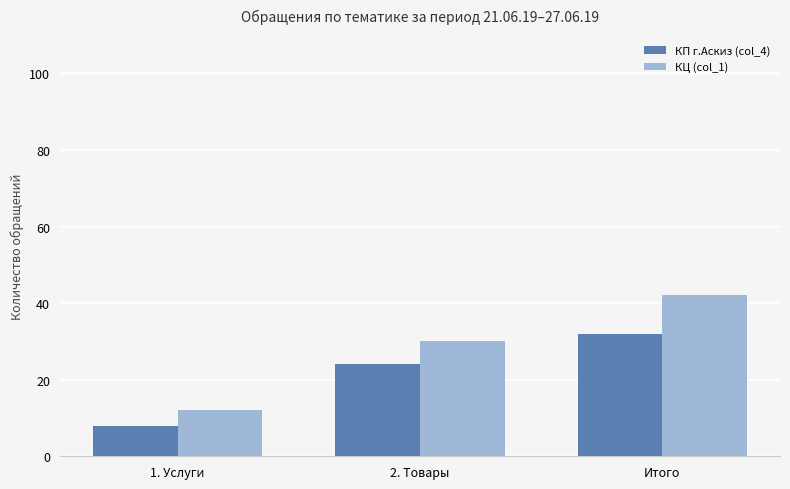

Which series has the widest spread of values?

КЦ (col_1)